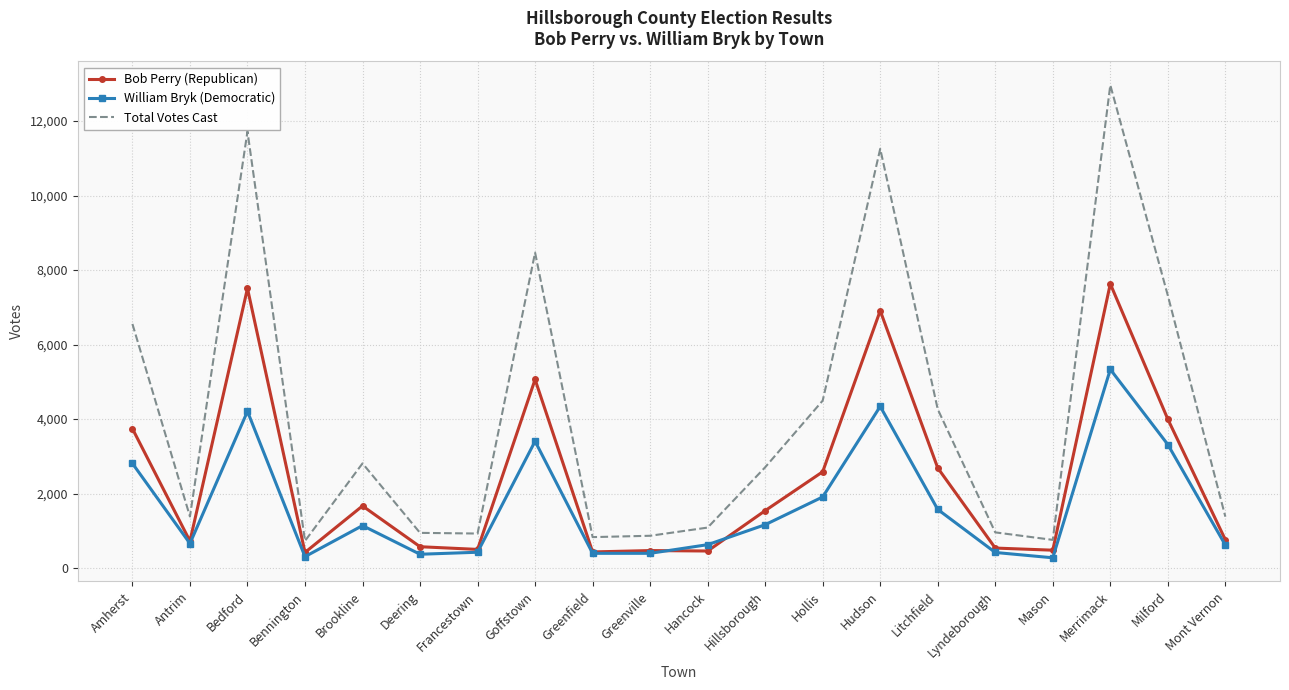

The value of Total Votes Cast at Hancock is 1594. True or false?

False